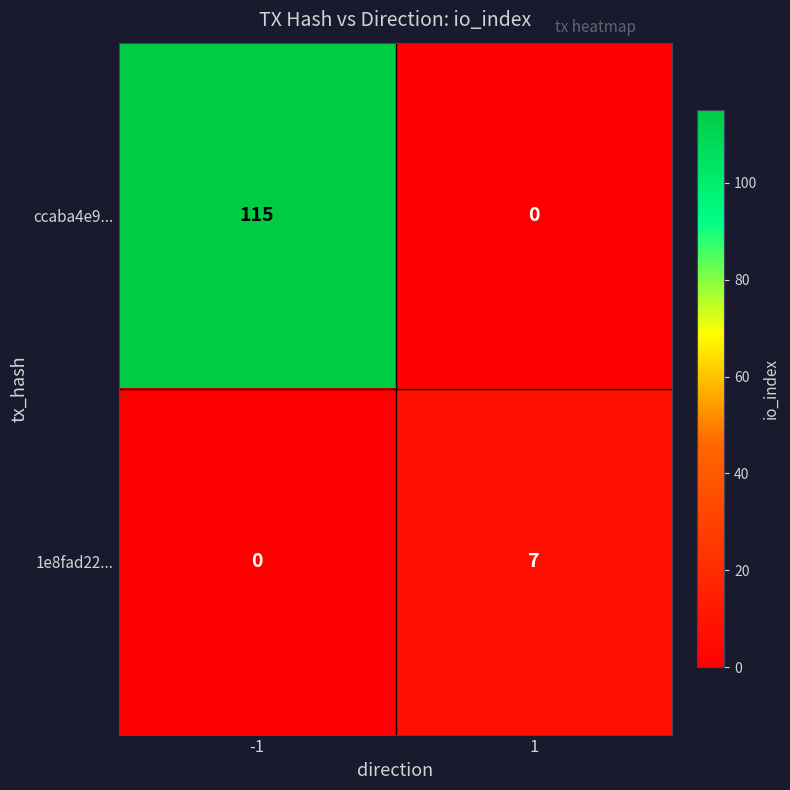

Reading left to right, transcribe all the data shown in this chart.

ccaba4e9...: -1=115	1=0
1e8fad22...: -1=0	1=7